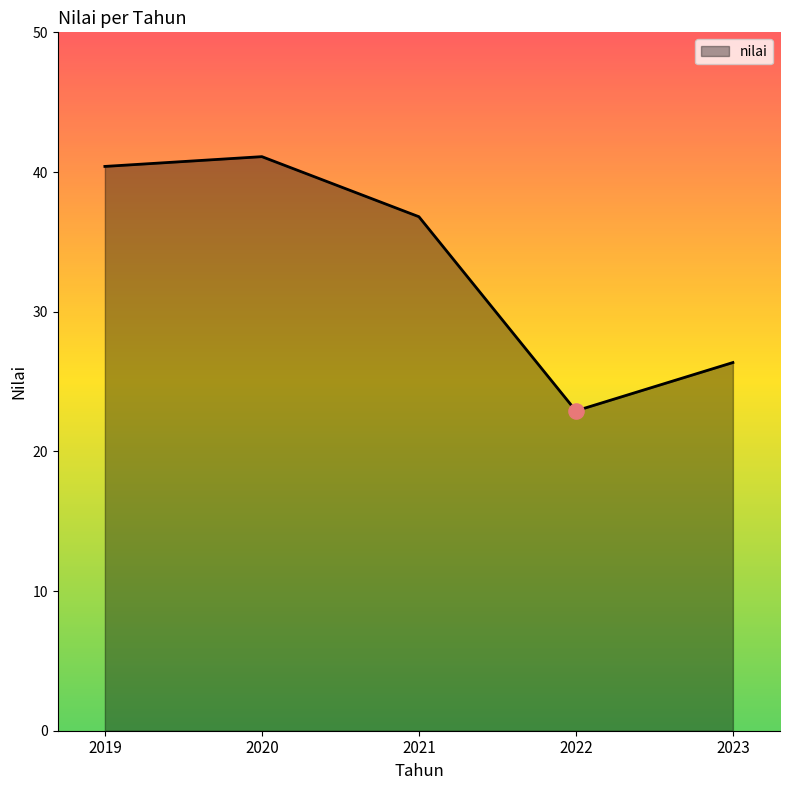

What is the change in value from 2019 to 2020?

+0.7